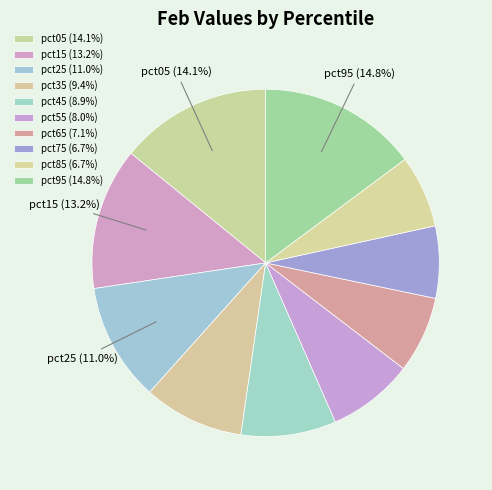

What percentage is the pct25 slice, to the nearest percent?

11%